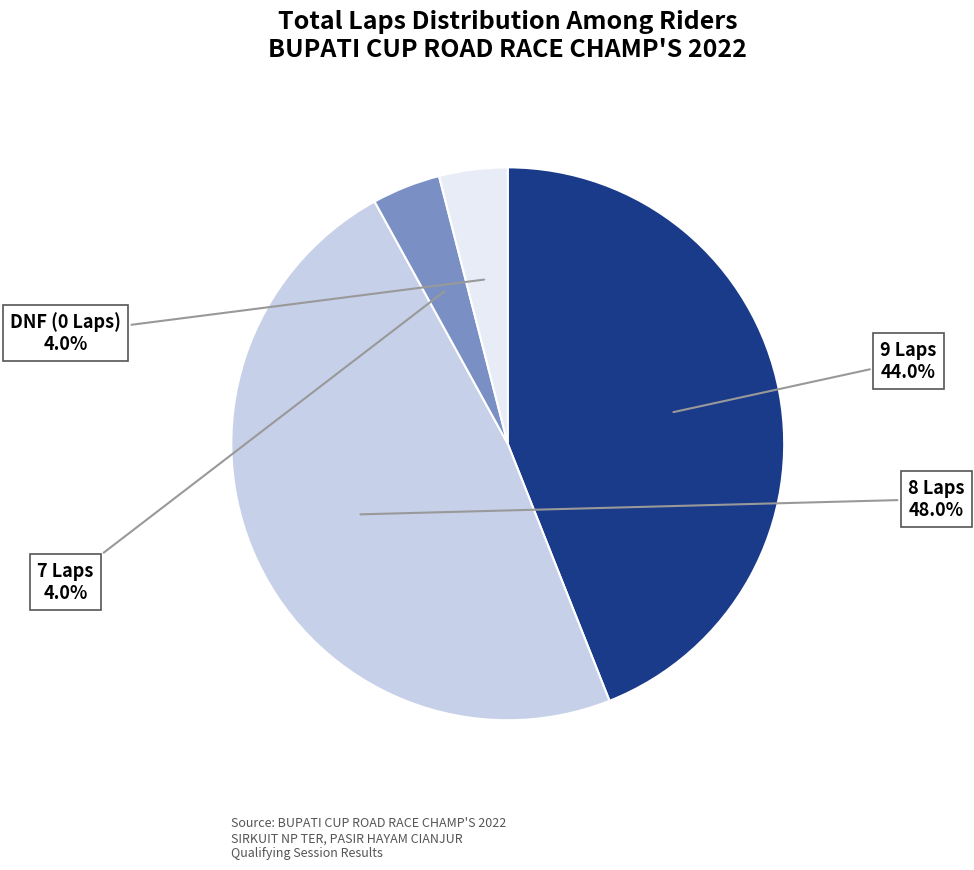

What is the largest slice in the pie chart?

8 Laps